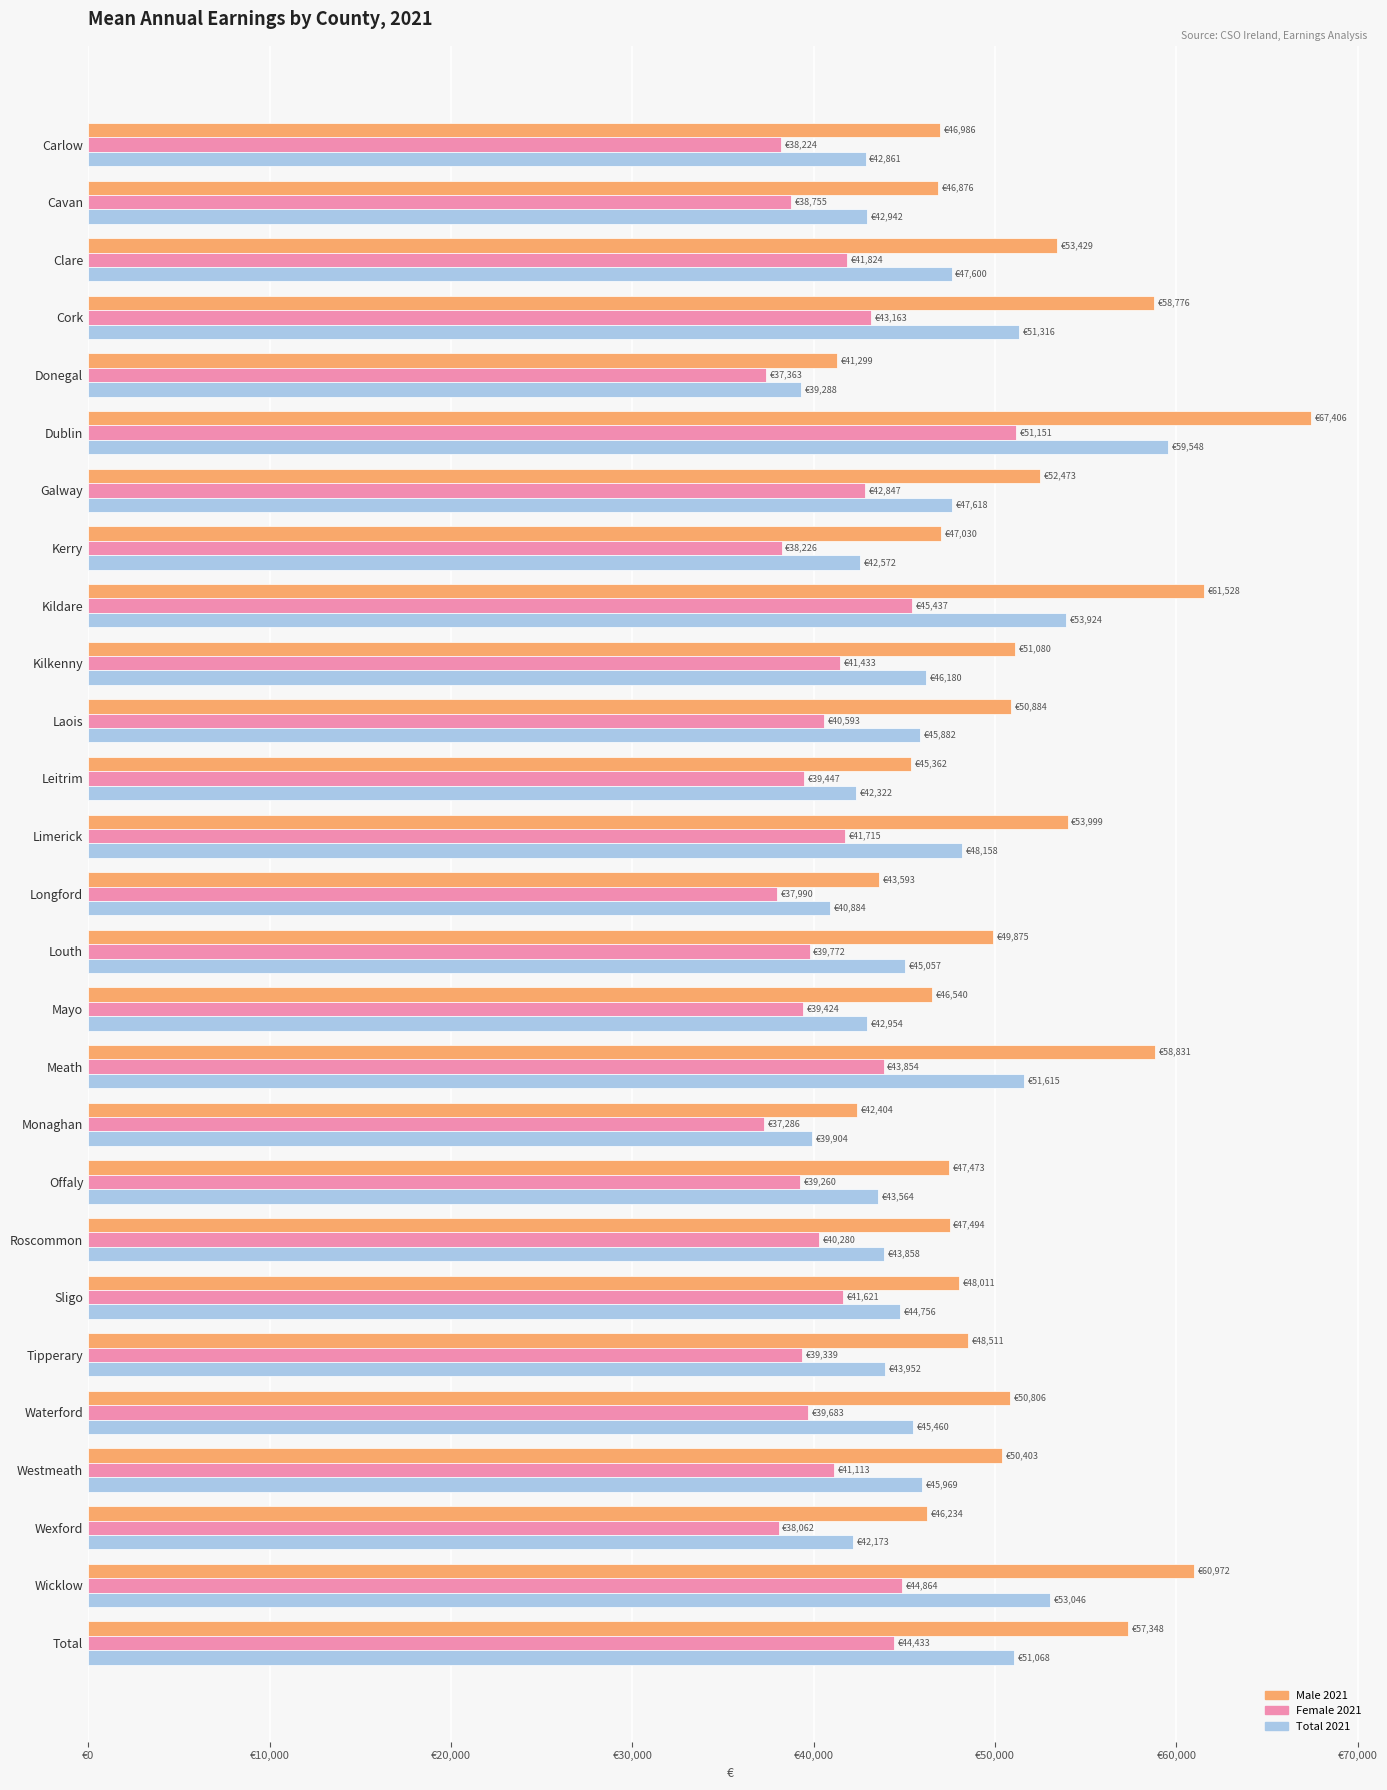

What are all the series names shown in the legend?

Male 2021, Female 2021, Total 2021